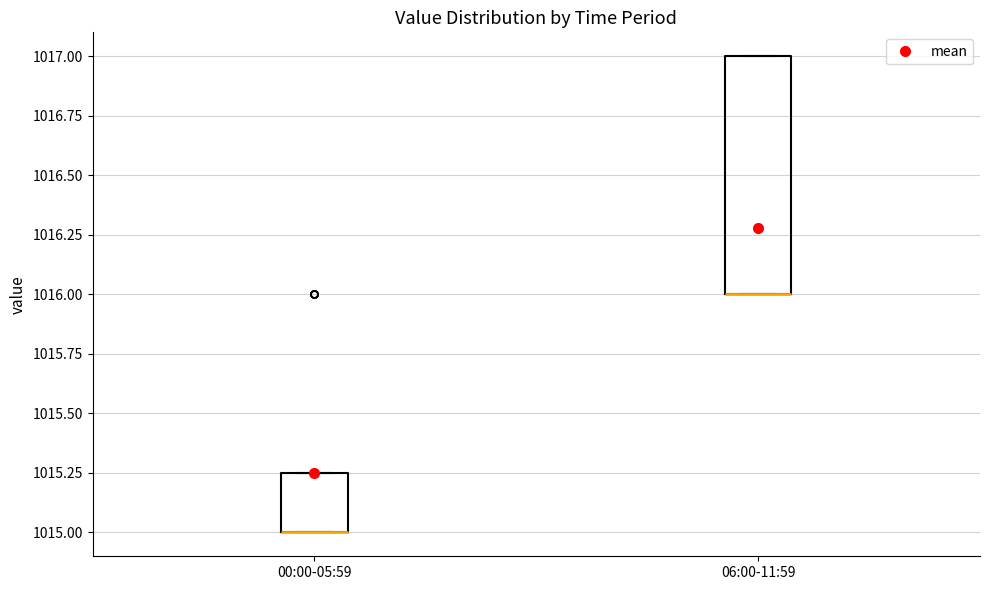

Reading left to right, transcribe this box plot: for each box, give where its median line is, the range the box spans, and where its two whiskers end, as read against the y-axis. The values are not printed on the chart, so give them approximately, as read against the axis.

00:00-05:59: median 1015.00 (drawn on the box's lower edge), box 1015.00 to 1015.25, whiskers 1015.00 to 1015.25
06:00-11:59: median 1016.00 (drawn on the box's lower edge), box 1016.00 to 1017.00, whiskers 1016.00 to 1017.00